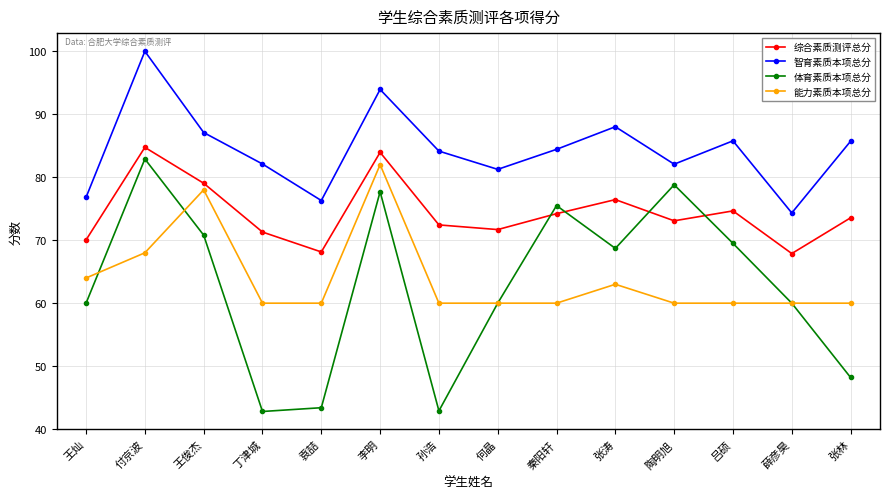

What is the difference between the second highest and minimum values in the 体育素质本项总分 series?

36.0